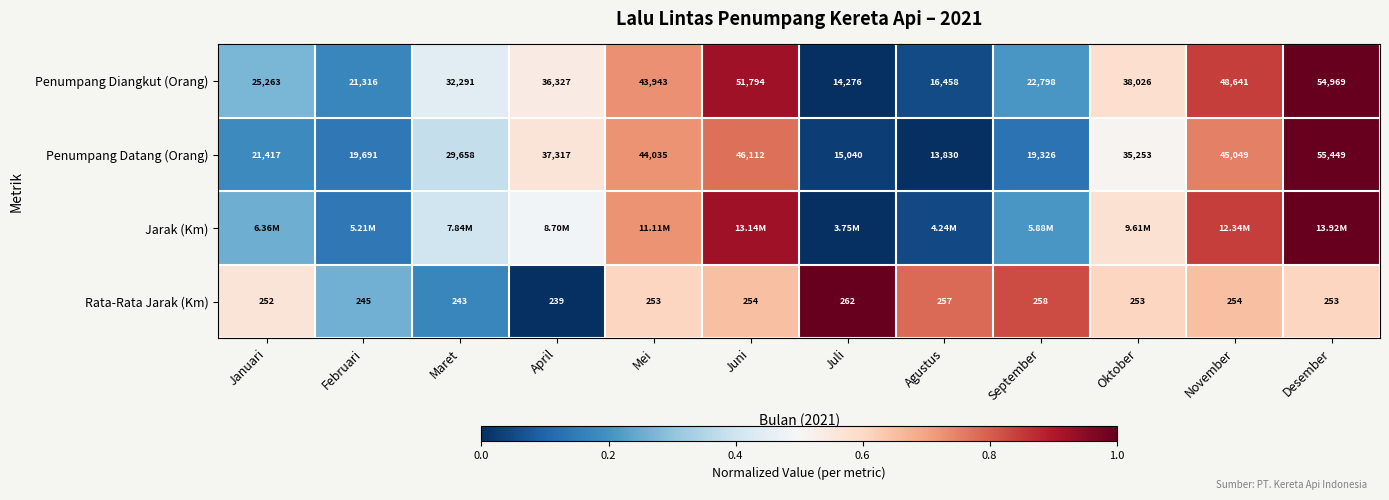

Is the value of Penumpang Diangkut (Orang) at April greater than the value of Rata-Rata Jarak (Km) at Juli?

Yes